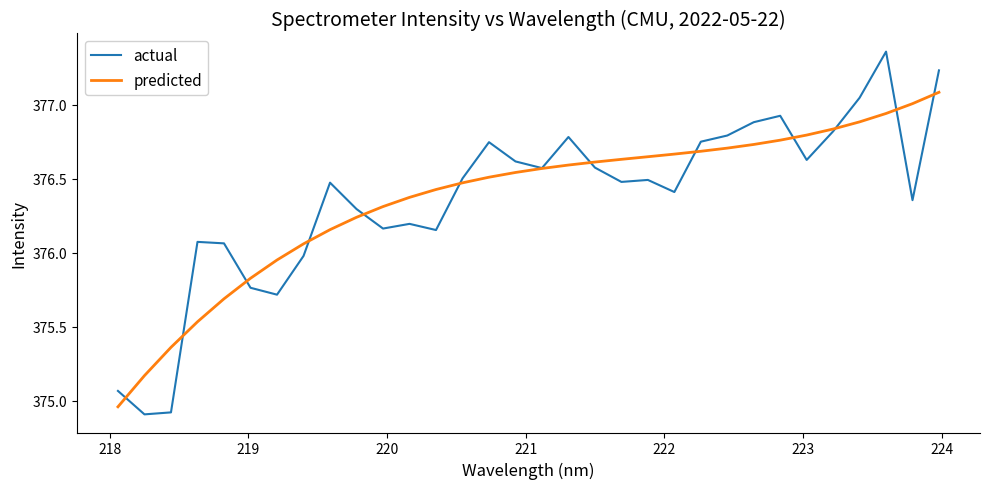

Rank the series by their maximum value, from highest to lowest.

actual, predicted